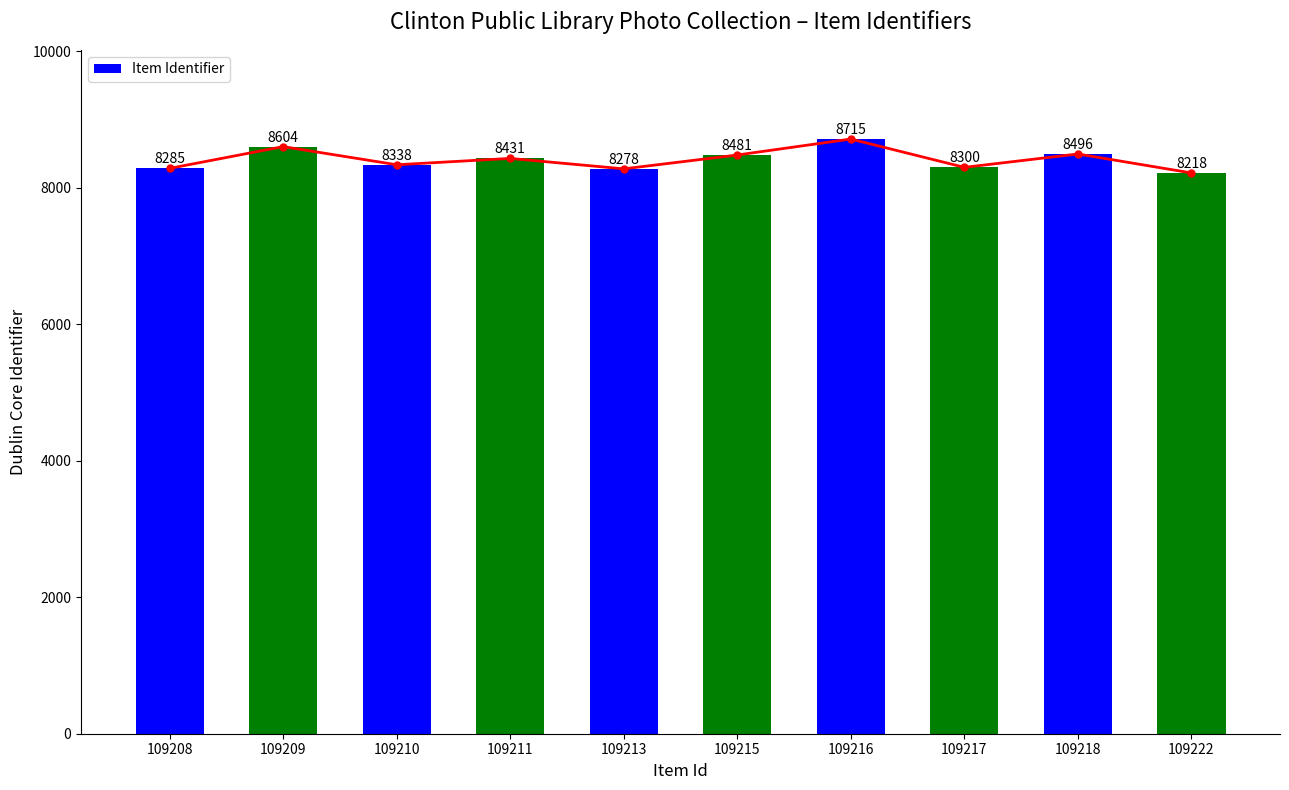

List the labels in order of value, largest first.

109216, 109209, 109218, 109215, 109211, 109210, 109217, 109208, 109213, 109222